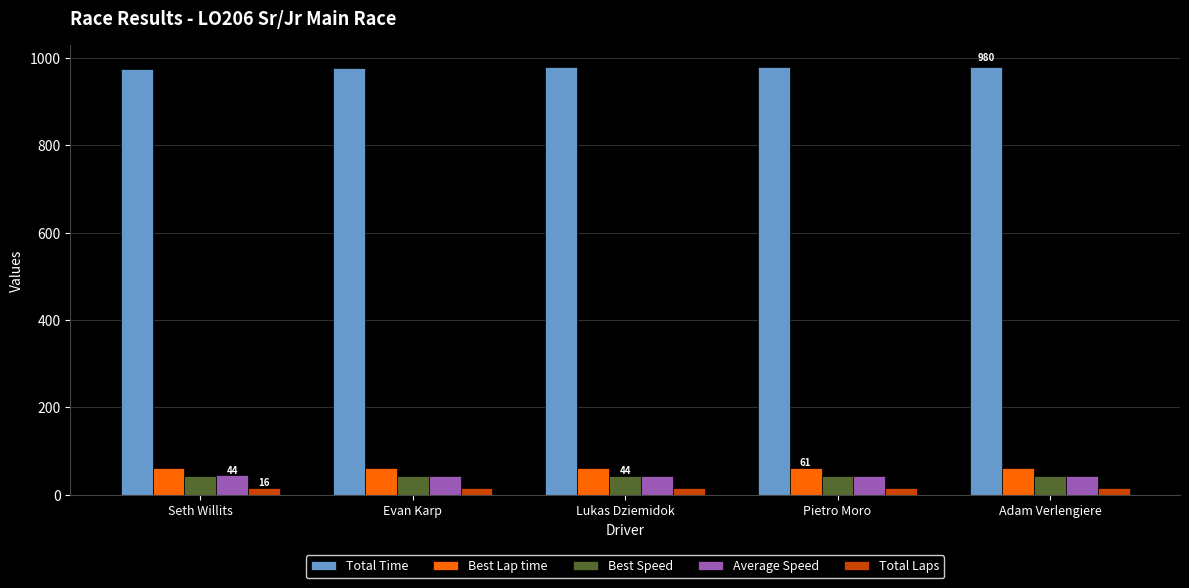

True or false: Best Lap time has a value of 61.3 at Evan Karp.

True